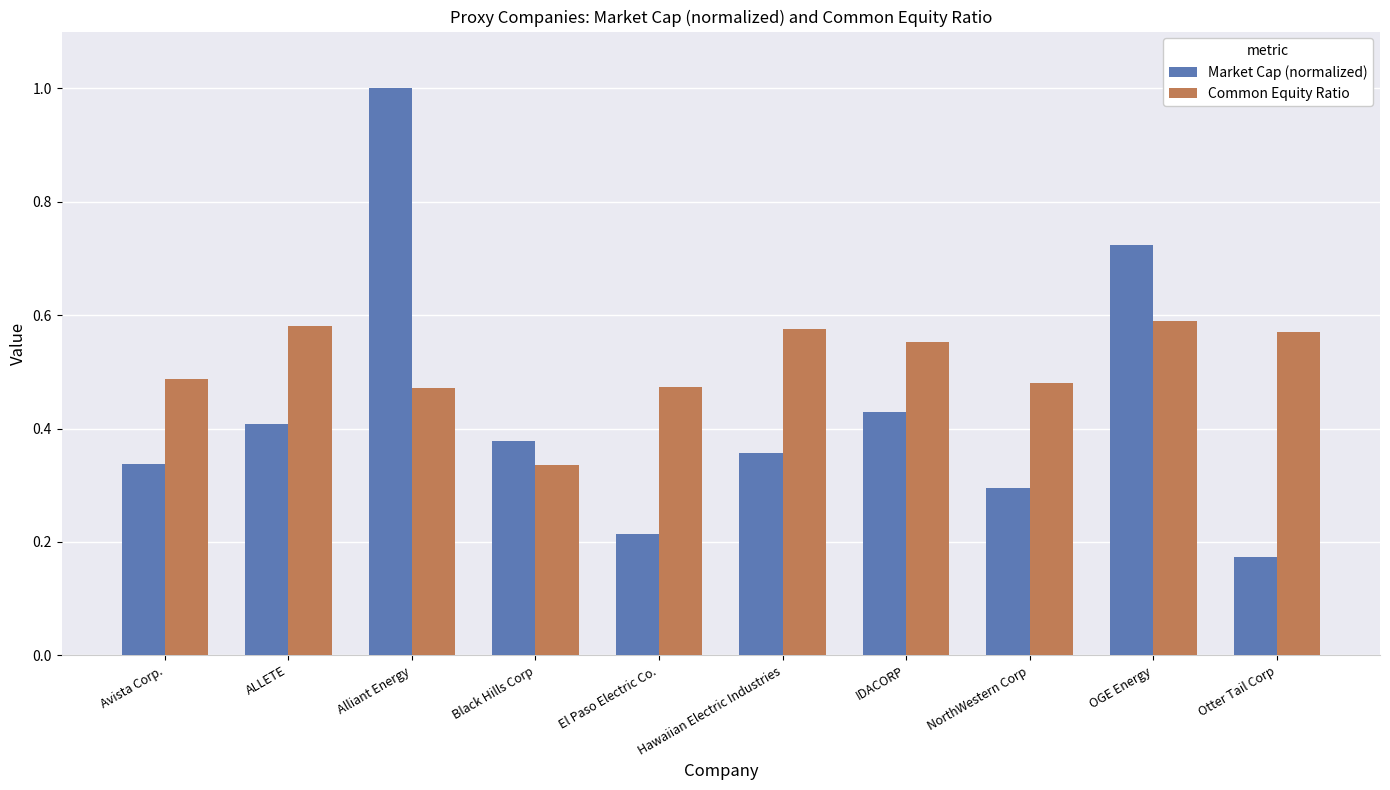

What is the sum of the Common Equity Ratio values at Black Hills Corp and Hawaiian Electric Industries?

0.9